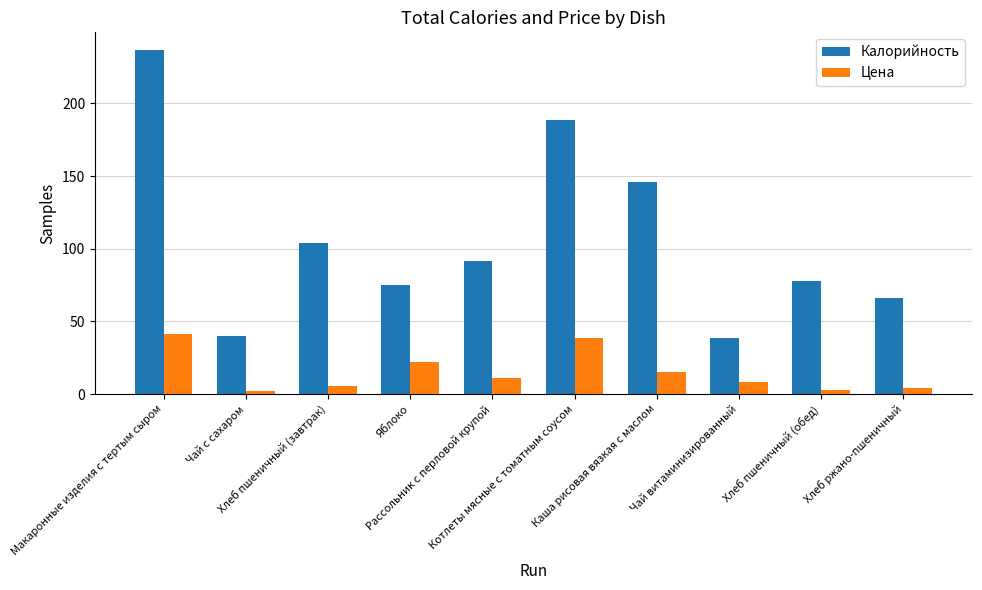

True or false: Цена has a value of 41.4 at Макаронные изделия с тертым сыром.

True